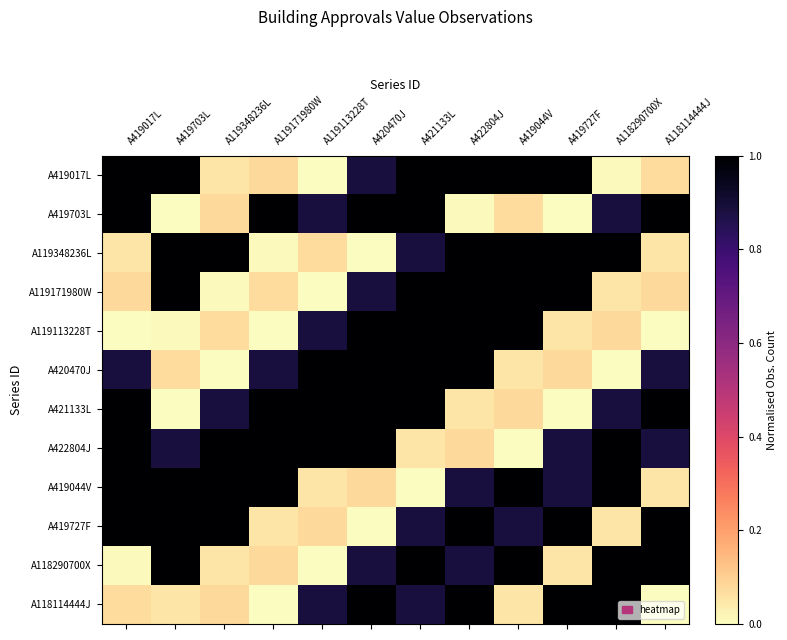

At A119348236L, list the series in order from smallest to largest.

A420470J, A119171980W, A419017L, A118290700X, A119113228T, A419703L, A118114444J, A421133L, A119348236L, A422804J, A419044V, A419727F